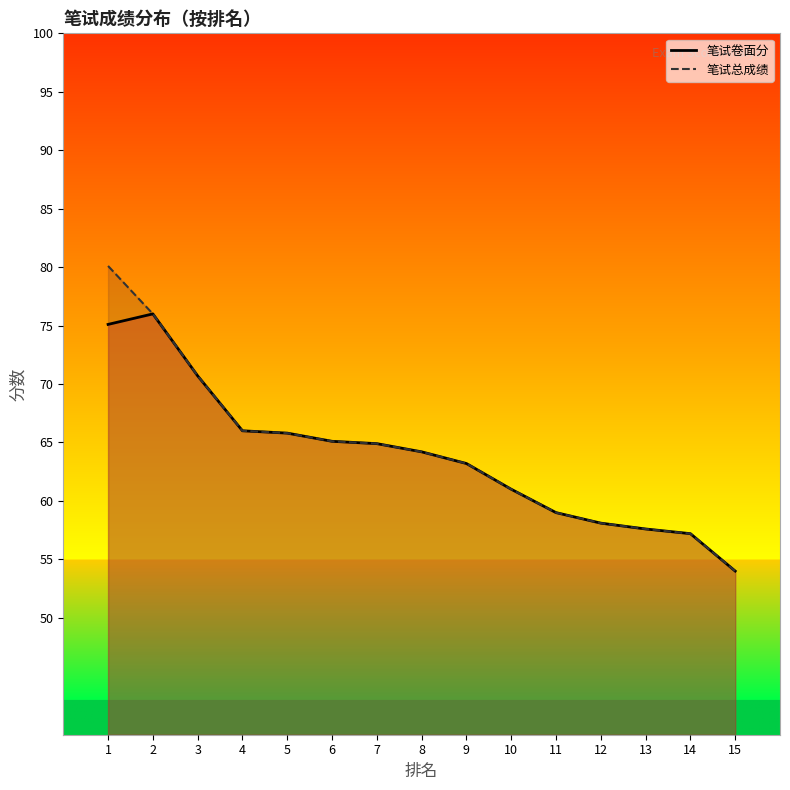

Read the 笔试卷面分 value at 1.

75.1